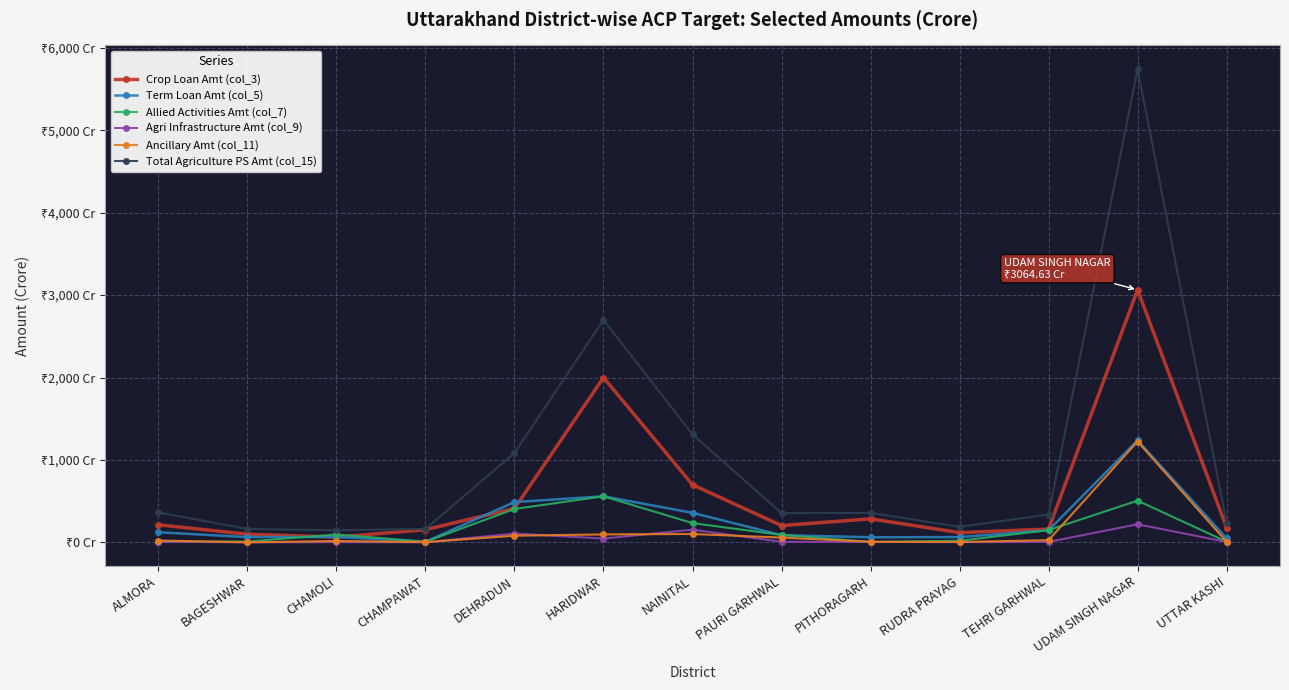

What are all the series names shown in the legend?

Crop Loan Amt (col_3), Term Loan Amt (col_5), Allied Activities Amt (col_7), Agri Infrastructure Amt (col_9), Ancillary Amt (col_11), Total Agriculture PS Amt (col_15)